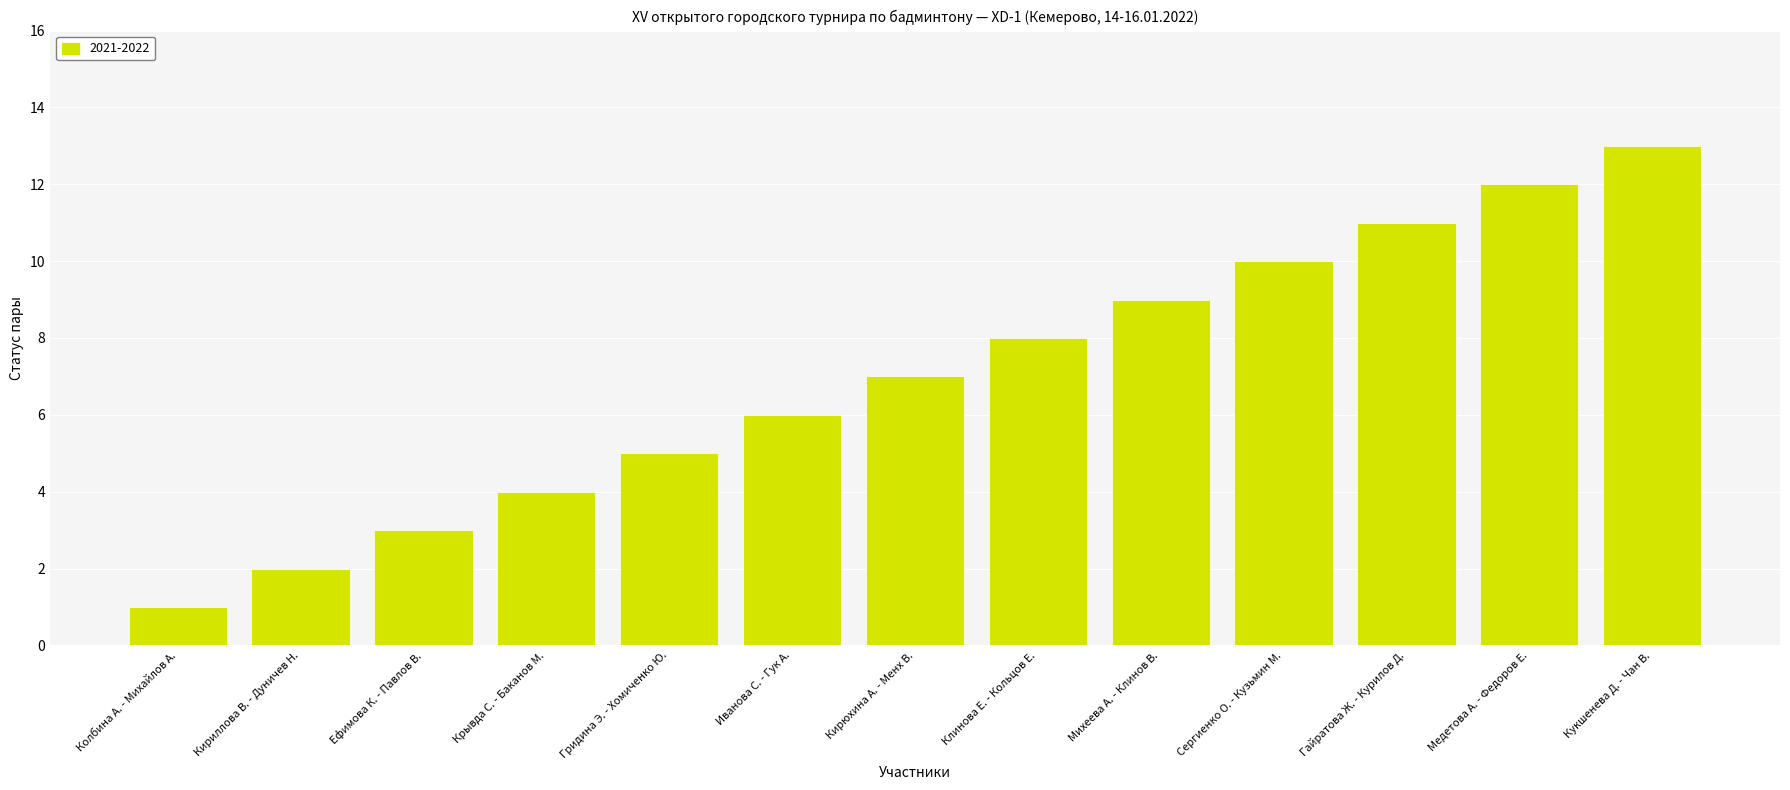

Which category has the lowest value across all series?

Колбина А. - Михайлов А.